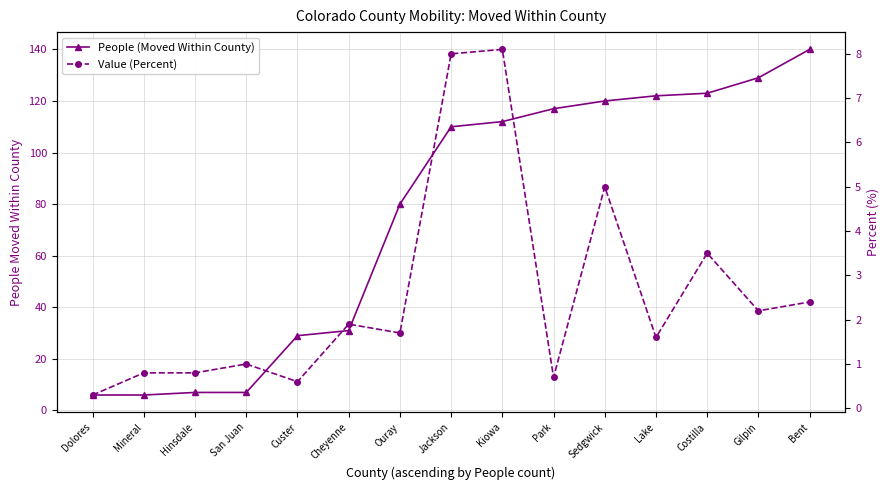

Rank the categories by Value (Percent) value from lowest to highest.

Dolores, Custer, Park, Mineral, Hinsdale, San Juan, Lake, Ouray, Cheyenne, Gilpin, Bent, Costilla, Sedgwick, Jackson, Kiowa